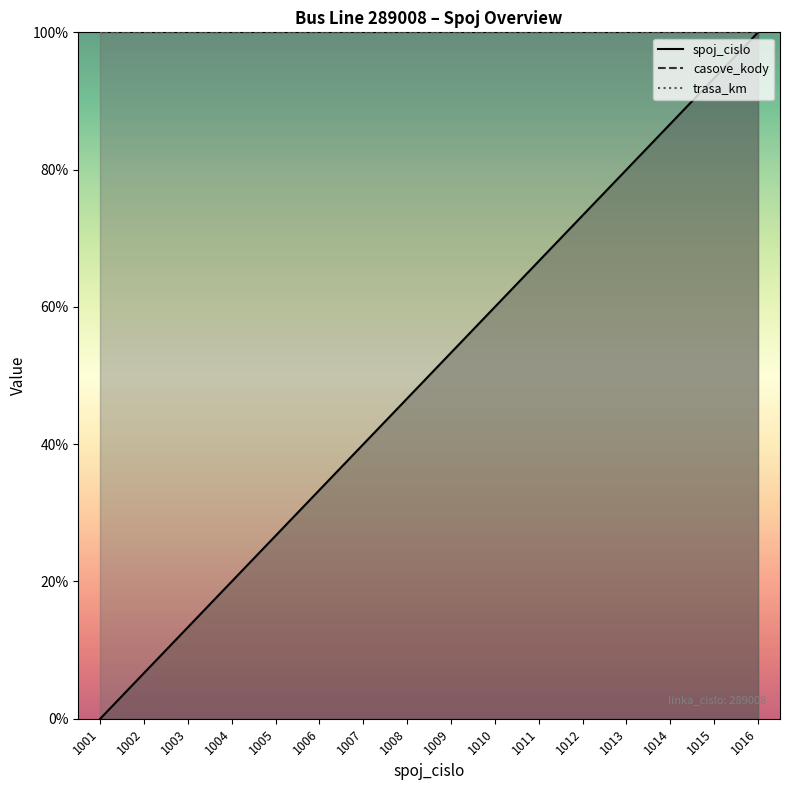

What is the sum of the trasa_km values at 1013 and 1007?

200.0